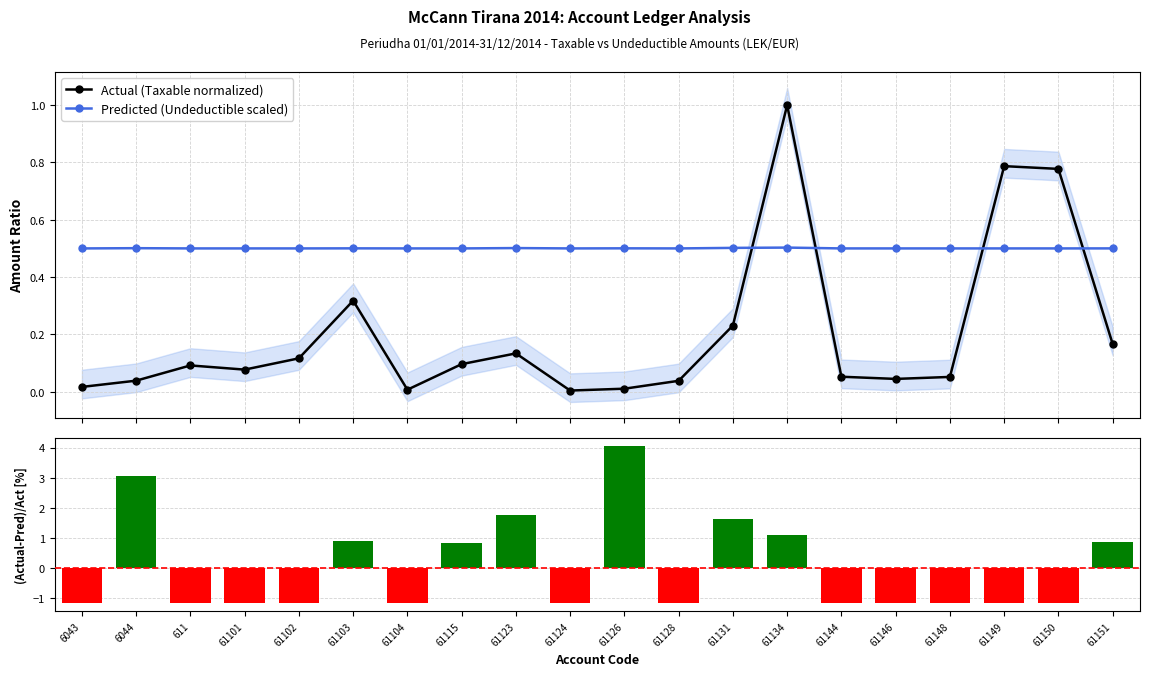

Reading left to right, list all the values displayed in this chart.

Actual (Taxable normalized): 0.0	0.0	0.1	0.1	0.1	0.3	0.0	0.1	0.1	0.0	0.0	0.0	0.2	1.0	0.1	0.0	0.1	0.8	0.8	0.2
Predicted (Undeductible scaled): 0.5	0.5	0.5	0.5	0.5	0.5	0.5	0.5	0.5	0.5	0.5	0.5	0.5	0.5	0.5	0.5	0.5	0.5	0.5	0.5
(Taxable-Undeductible)/Taxable [%]: -1.2	3.0	-1.2	-1.2	-1.2	0.9	-1.2	0.8	1.7	-1.2	4.0	-1.2	1.6	1.1	-1.2	-1.2	-1.2	-1.2	-1.2	0.9